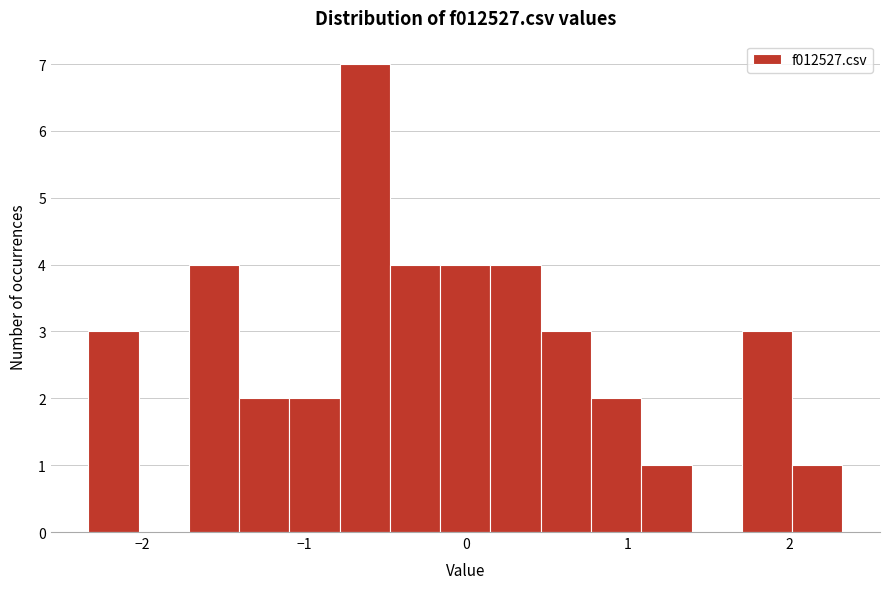

Around what value on the x-axis is the tallest bar? Give the approximate position of its centre, as read against the axis.

-0.6